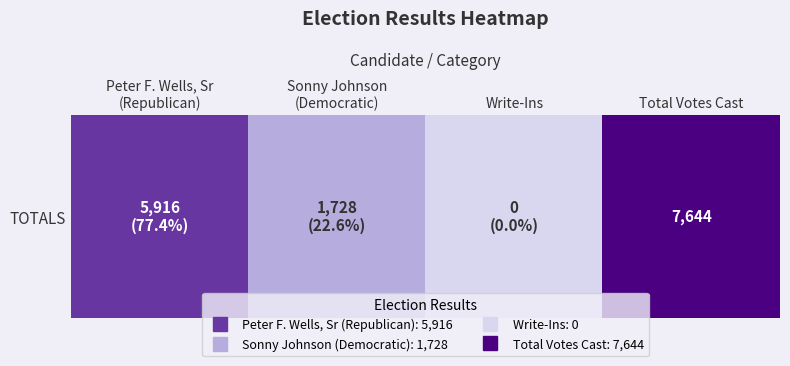

Count the values in the range 1728 to 7644.

3